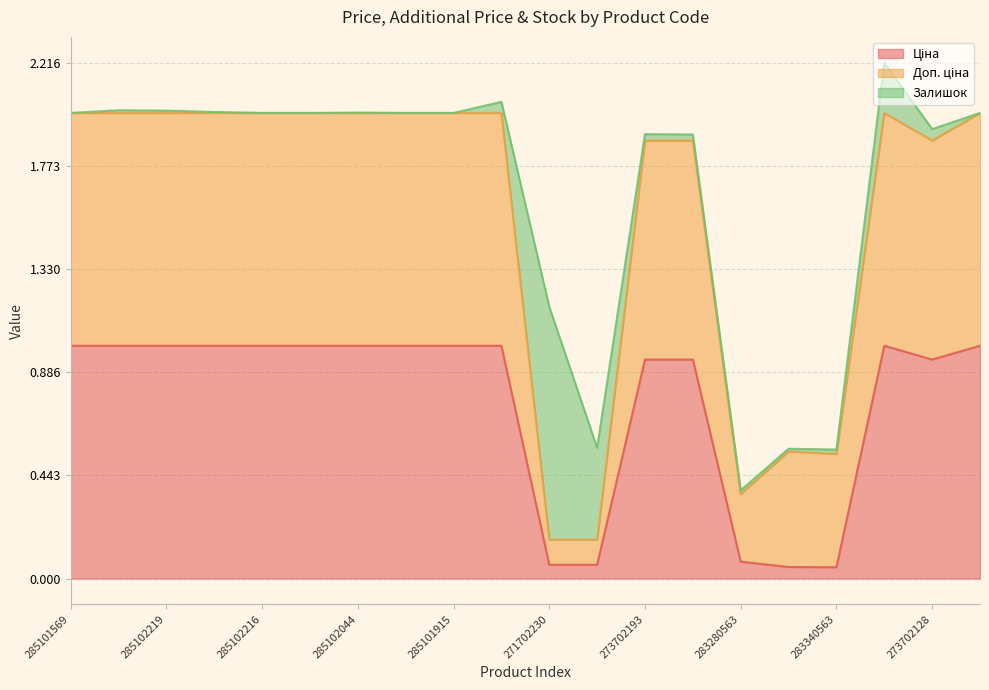

What is the approximate value of Доп. ціна at 285101913?

2.0